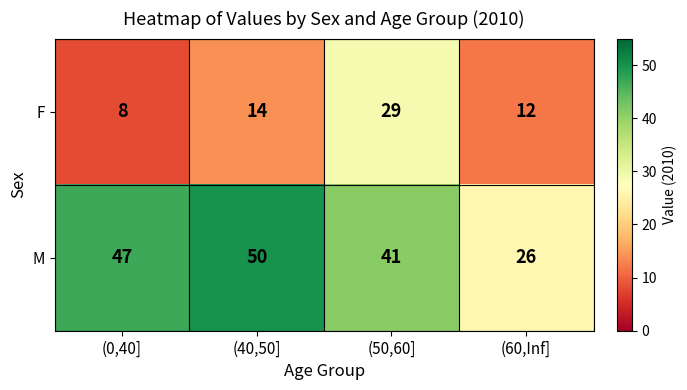

The value of F at (50,60] is 29. True or false?

True